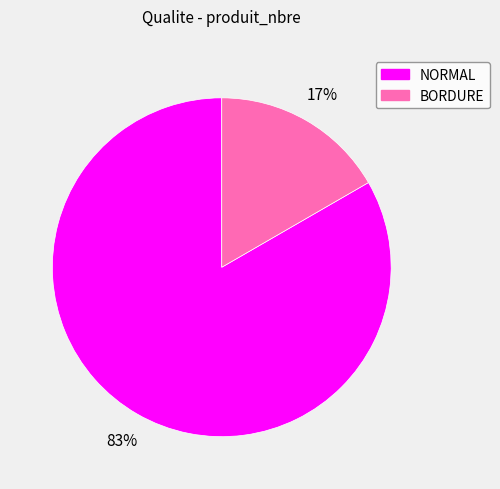

Which has a higher value, BORDURE or NORMAL?

NORMAL